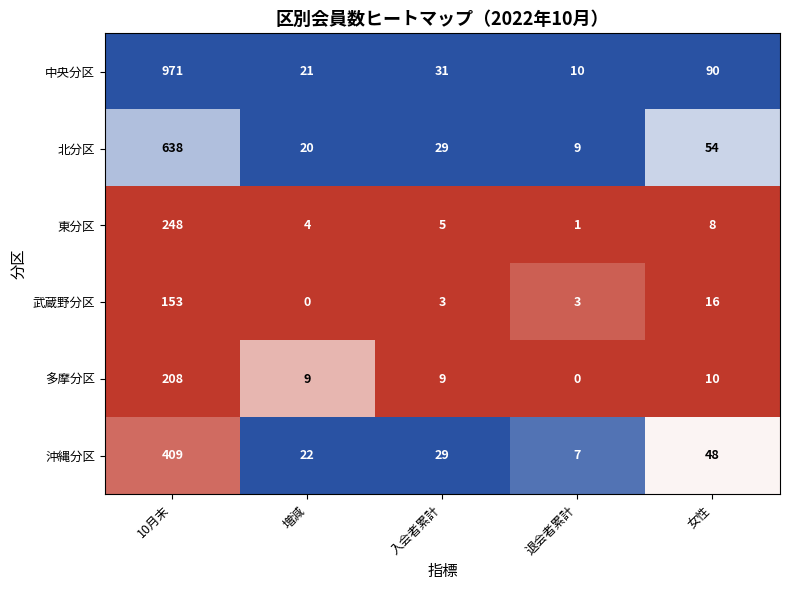

Is it true that 北分区 equals 901 at 10月末?

False